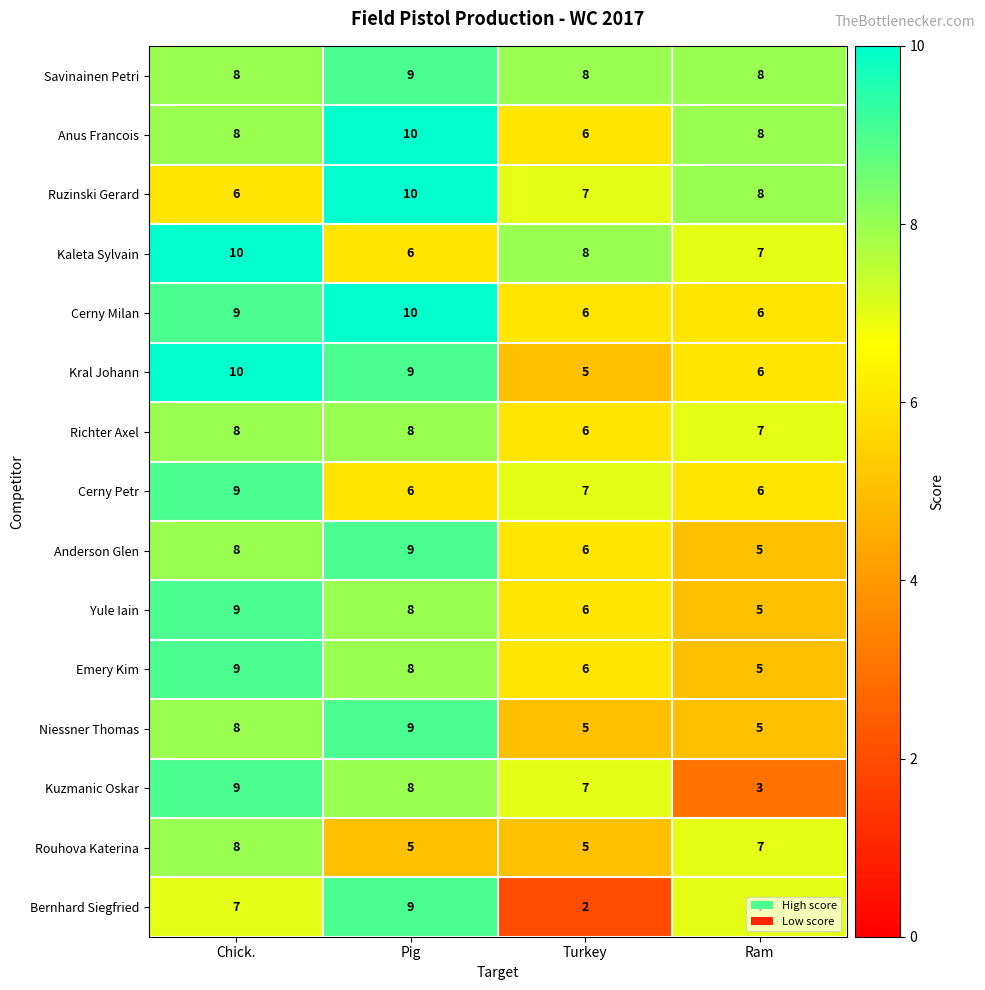

Which series changed the most between Pig and Turkey?

Bernhard Siegfried